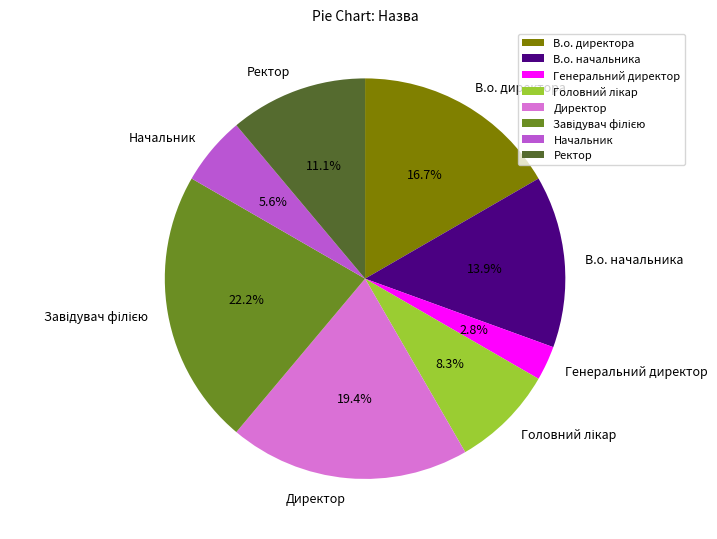

Combined, do В.о. начальника and В.о. директора account for over 50%?

No